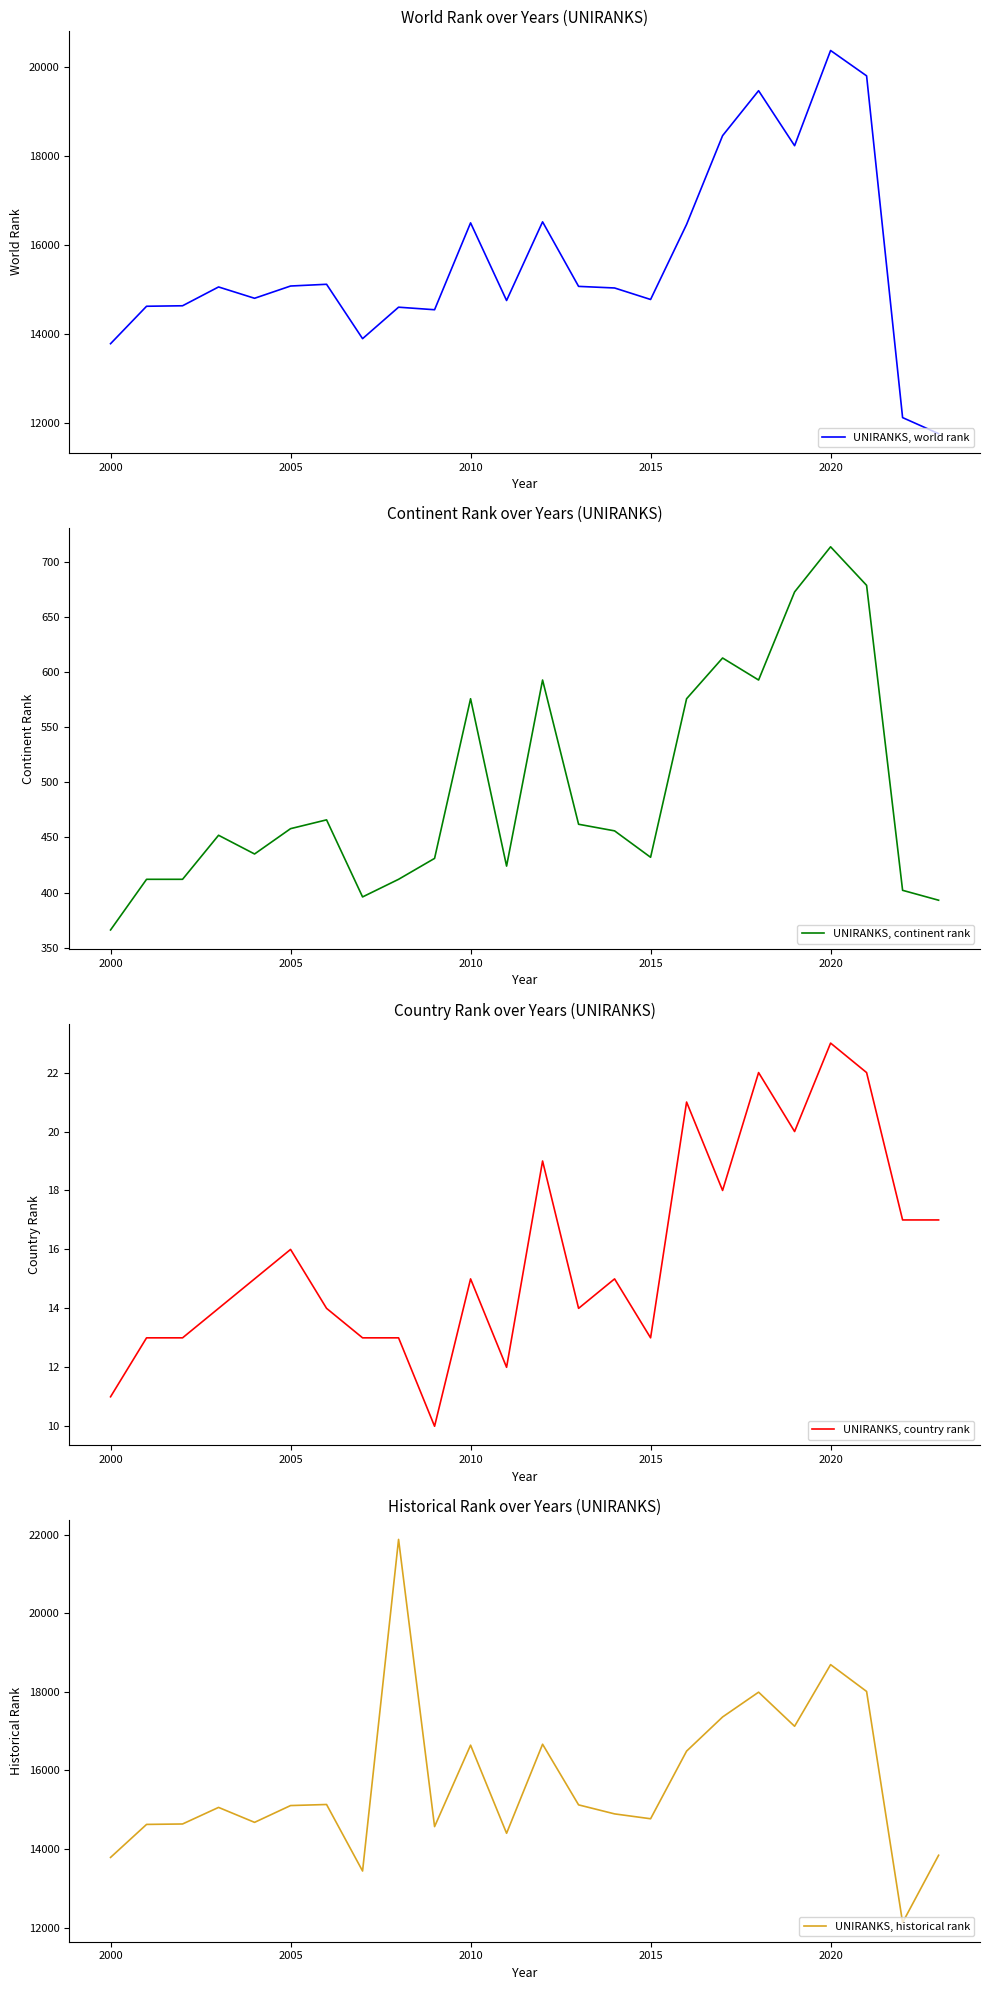

True or false: UNIRANKS, world rank and UNIRANKS, country rank intersect in this chart.

False